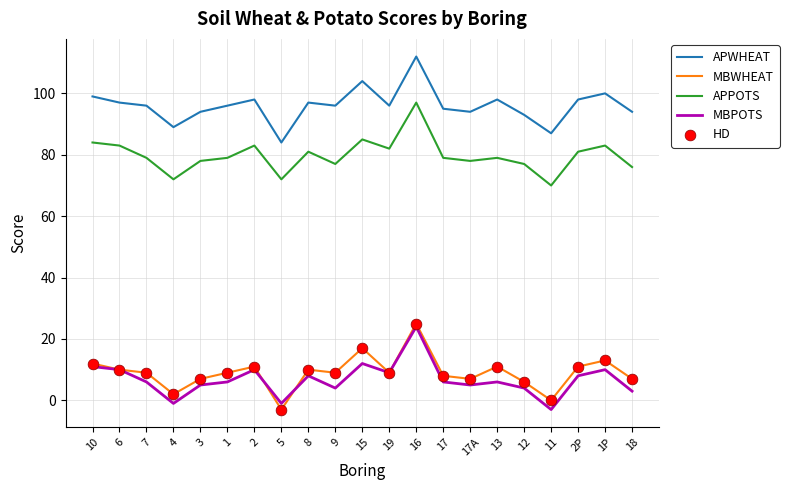

At which category is the sum across all series the highest?

16